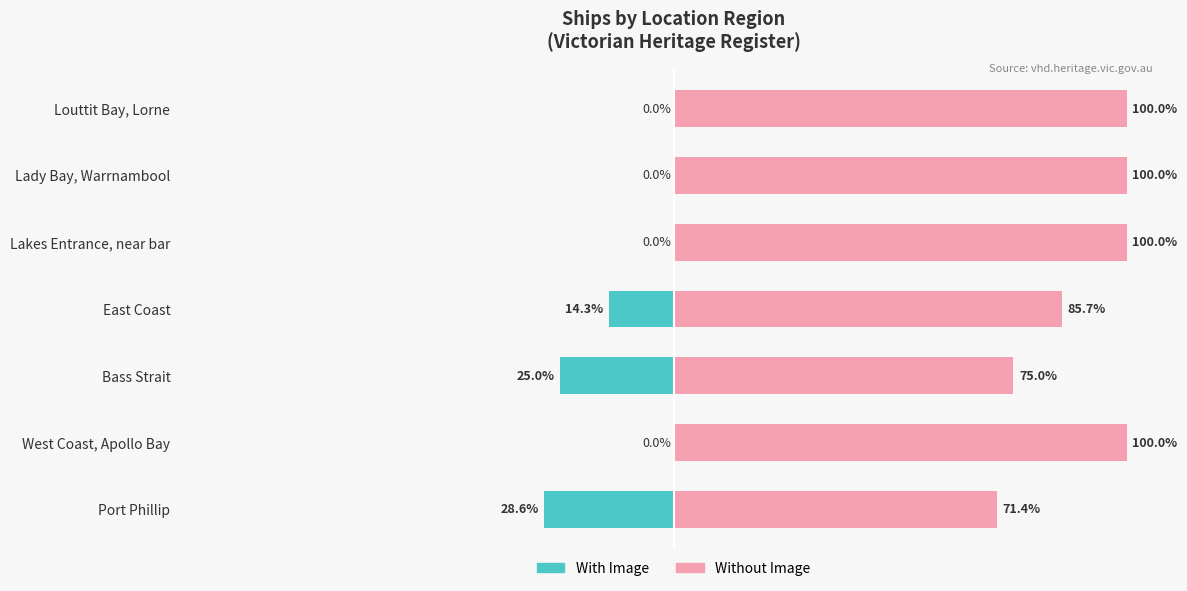

At how many categories does at least one series exceed 37?

7